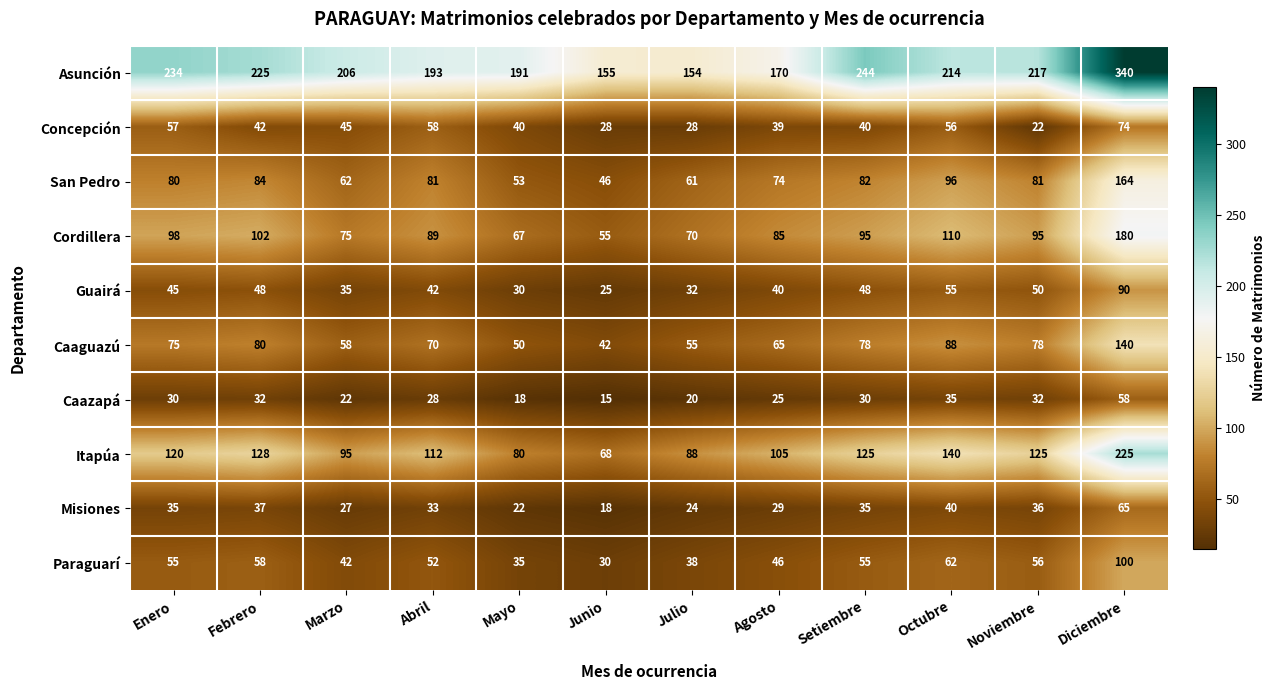

Where is Guairá nearest to the value 57?

Octubre